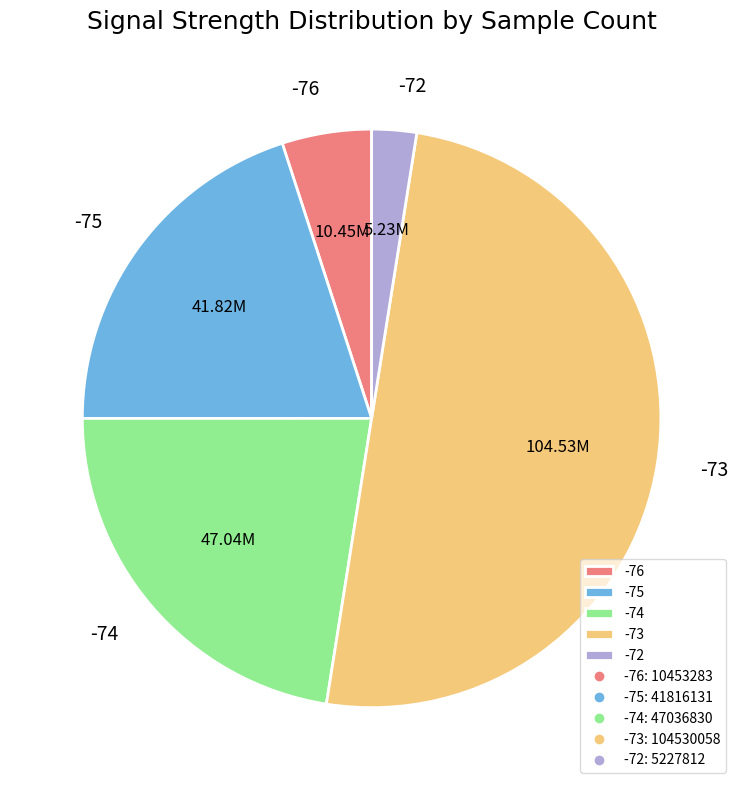

Between -73 and -76, which is larger?

-73